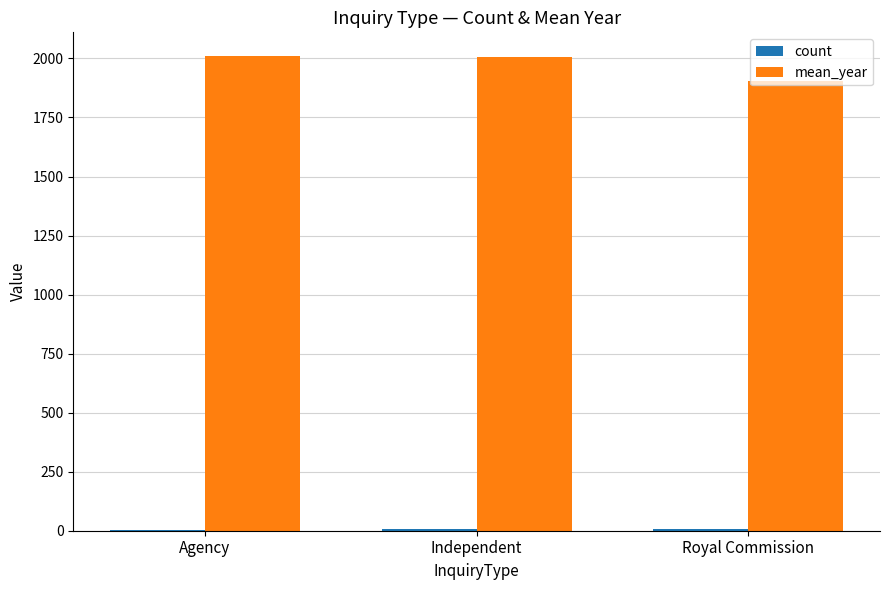

Which series has the largest total across all categories?

mean_year